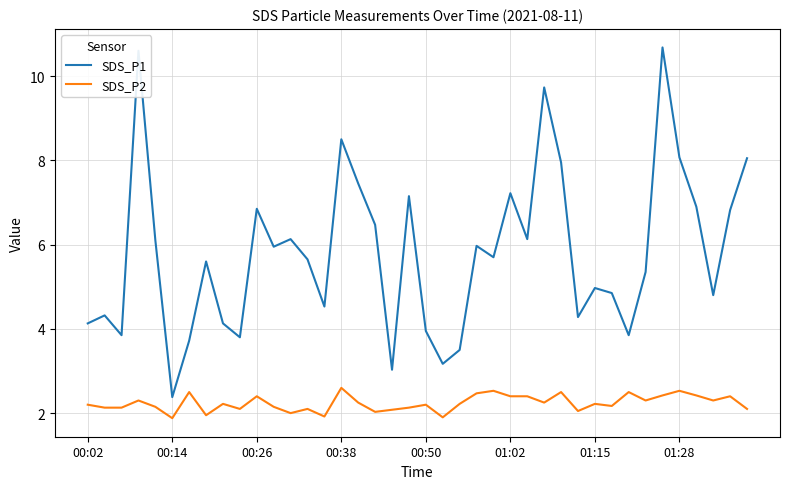

True or false: SDS_P2 and SDS_P1 cross at least once.

False